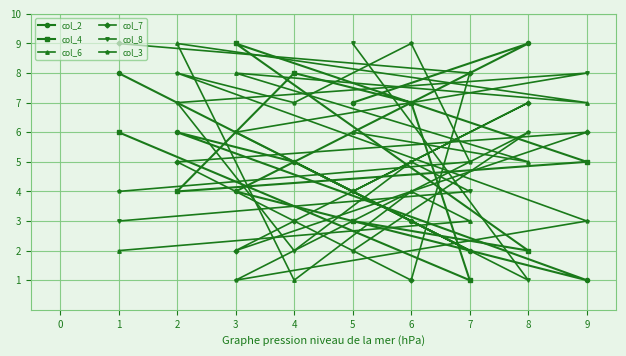

What value does the col_7 series have at 1?

9